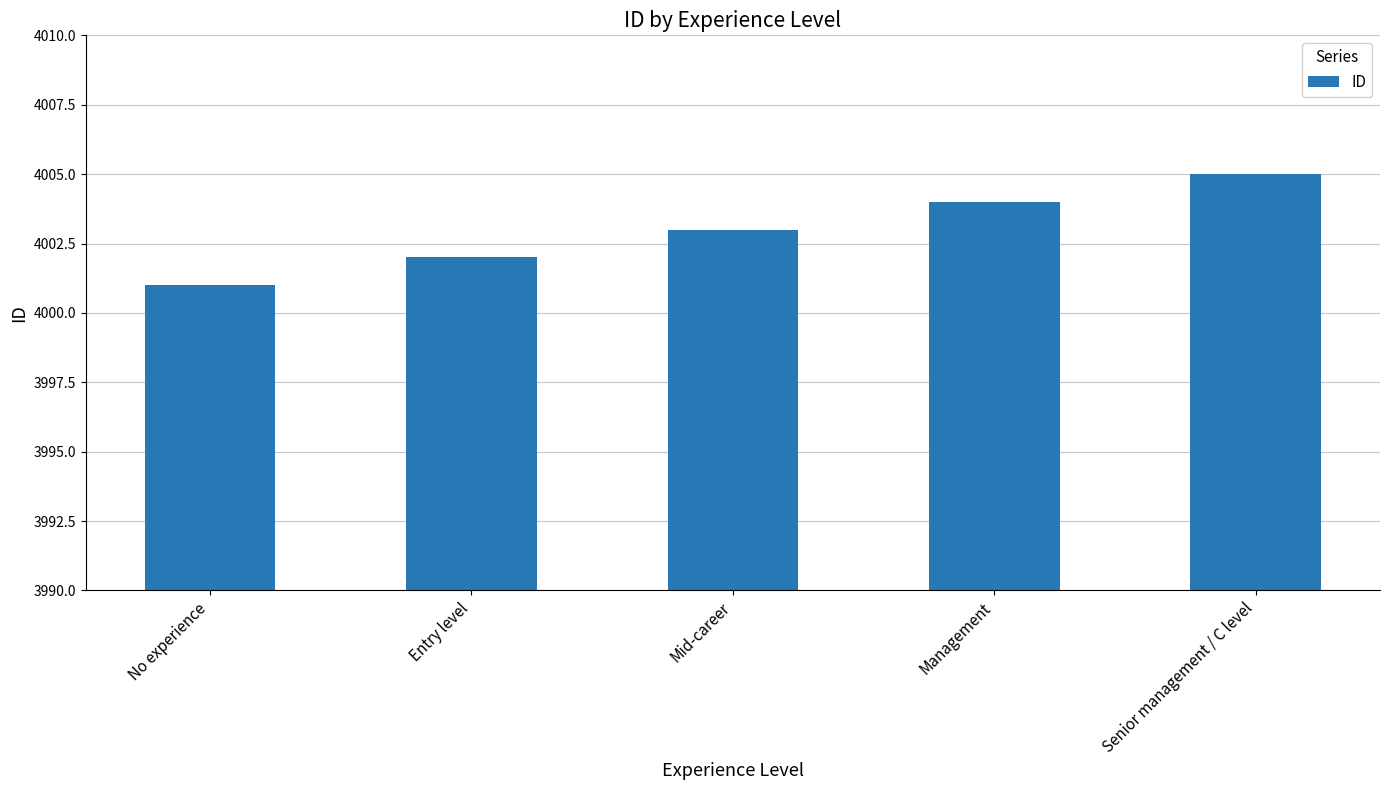

What position from the right is Entry level?

4